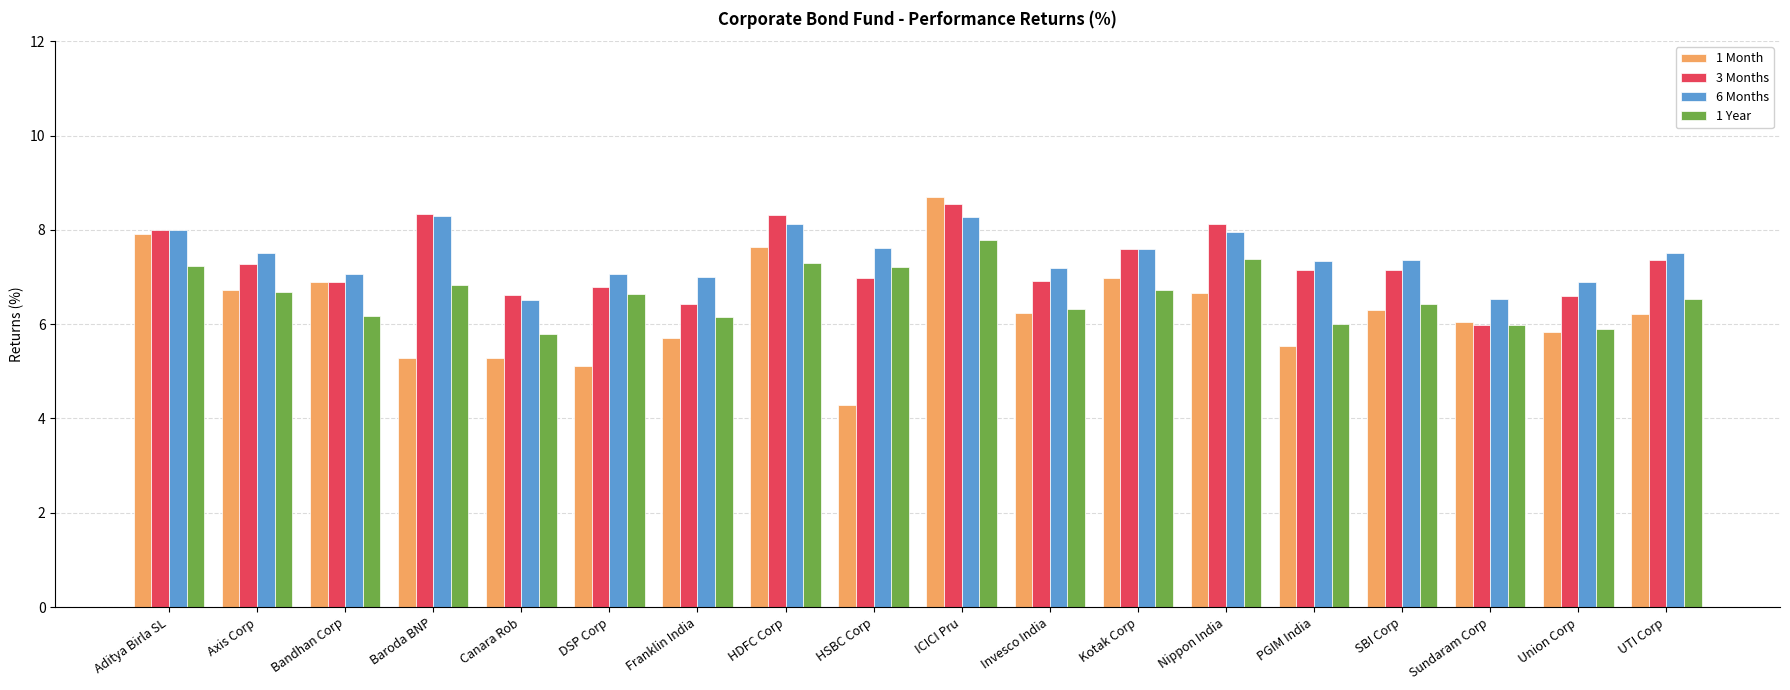

The 1 Month series shows 14.0 at ICICI Pru. True or false?

False